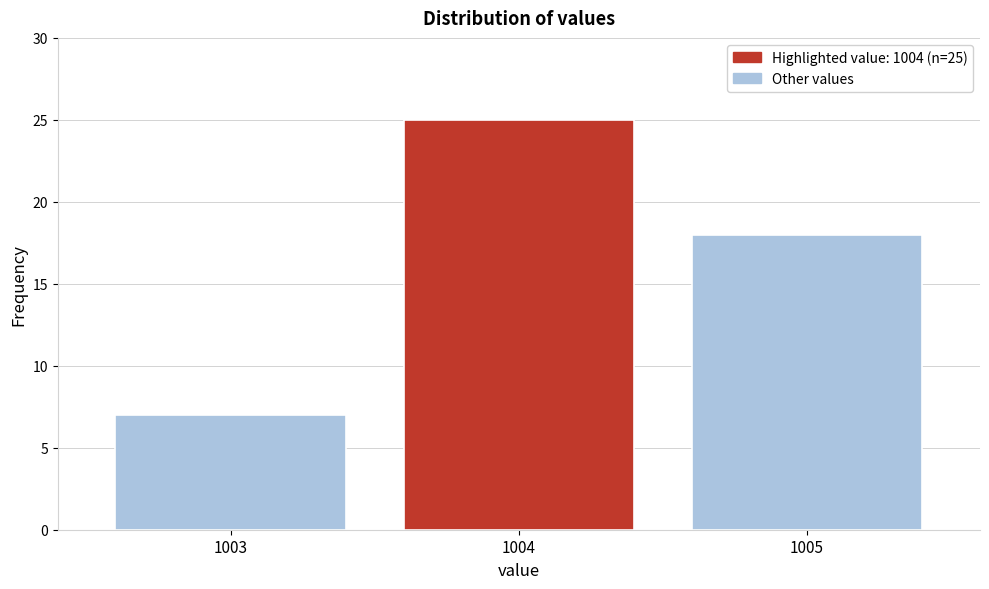

Reading left to right, list all the values displayed in this chart.

7	25	18